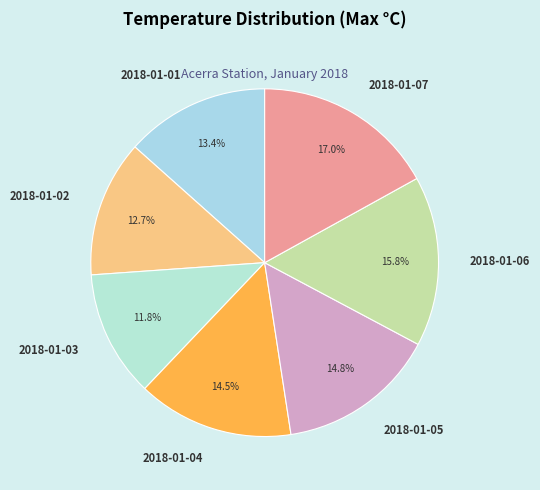

The 2018-01-01 slice represents 13% of the pie. True or false?

True